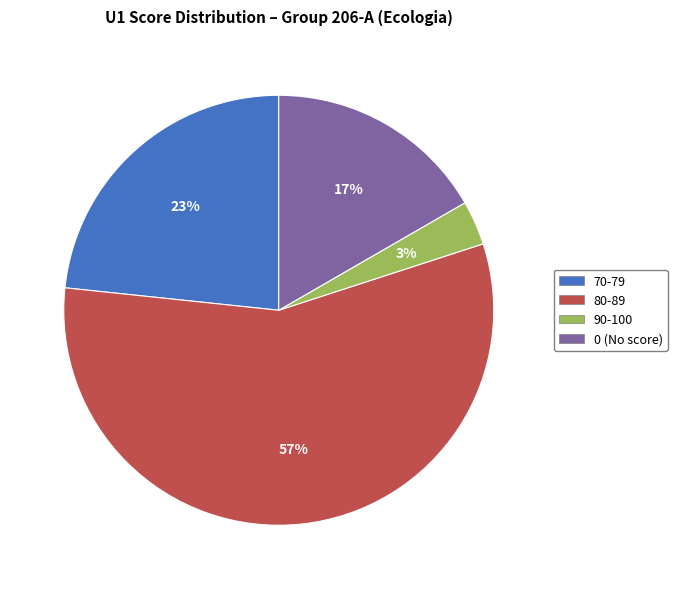

Do 0 (No score) and 70-79 together represent more than half of the pie?

No